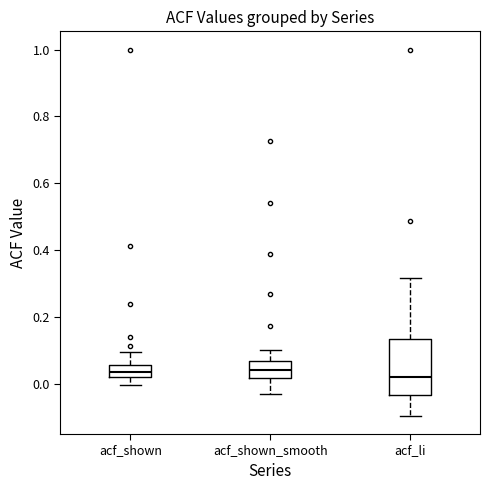

Where is the upper edge of the box for acf_li on the y-axis? The values are not printed on the chart, so give them approximately, as read against the axis.

0.14